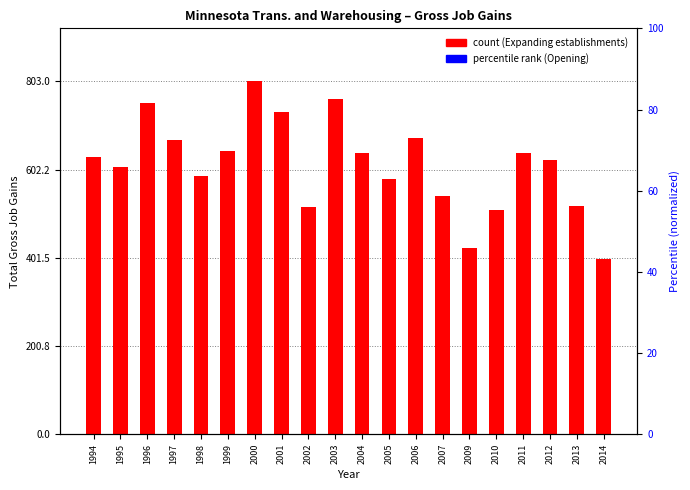

Reading right to left, transcribe all the data shown in this chart.

Expanding establishments: 2014=398	2013=520	2012=624	2011=640	2010=510	2009=423	2007=543	2006=674	2005=581	2004=639	2003=762	2002=518	2001=733	2000=803	1999=645	1998=588	1997=670	1996=753	1995=608	1994=631
Opening establishments: 2014=0	2013=0	2012=0	2011=0	2010=0	2009=0	2007=0	2006=0	2005=0	2004=0	2003=0	2002=0	2001=0	2000=0	1999=0	1998=0	1997=0	1996=0	1995=0	1994=0